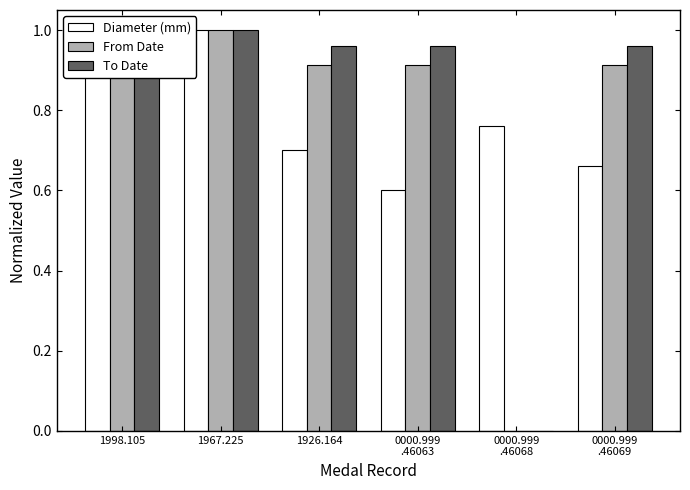

True or false: To Date has a value of 1.6 at 1926.164.

False